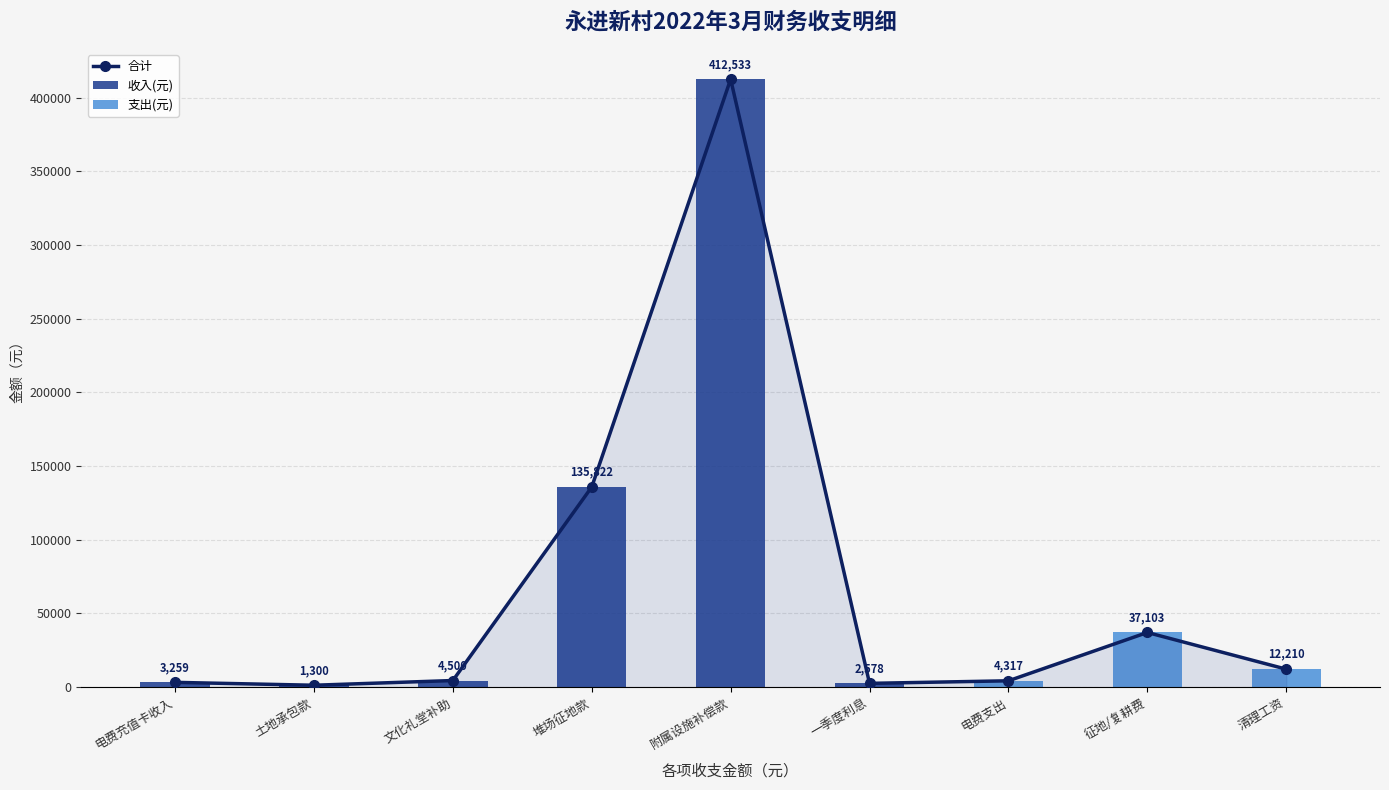

Which label corresponds to the largest value in the chart?

附属设施补偿款